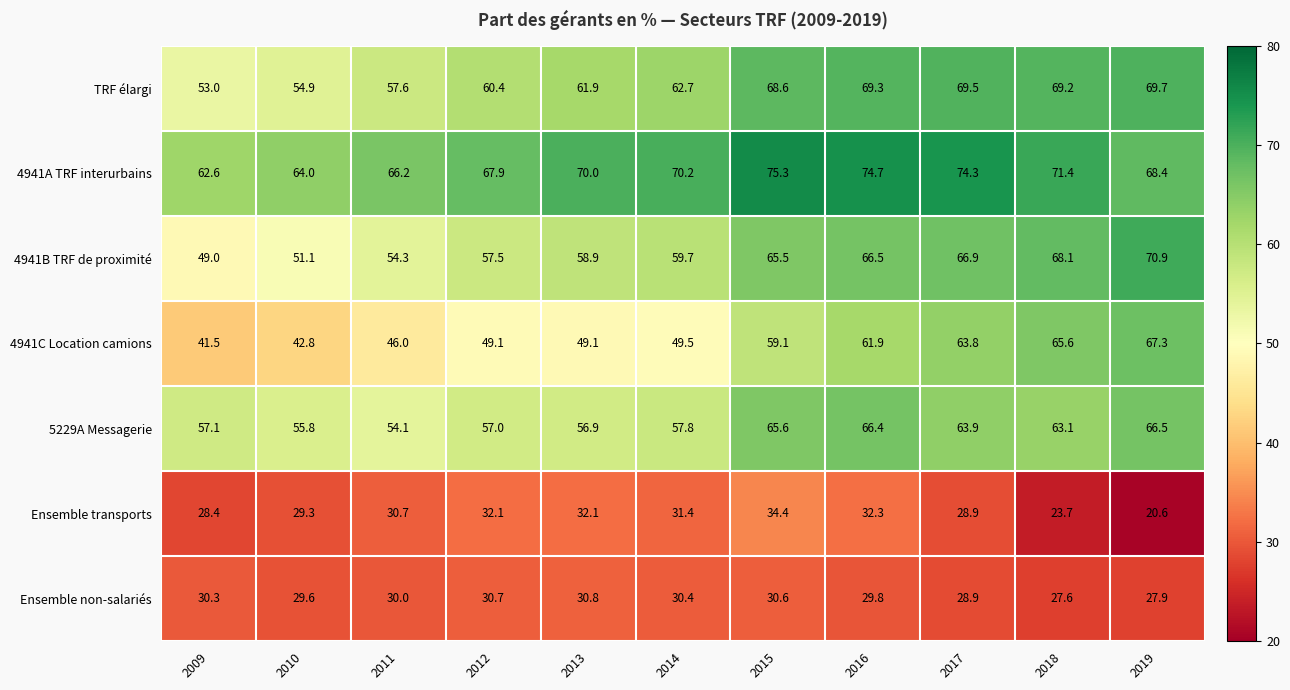

Which label corresponds to the largest value in the chart?

2015